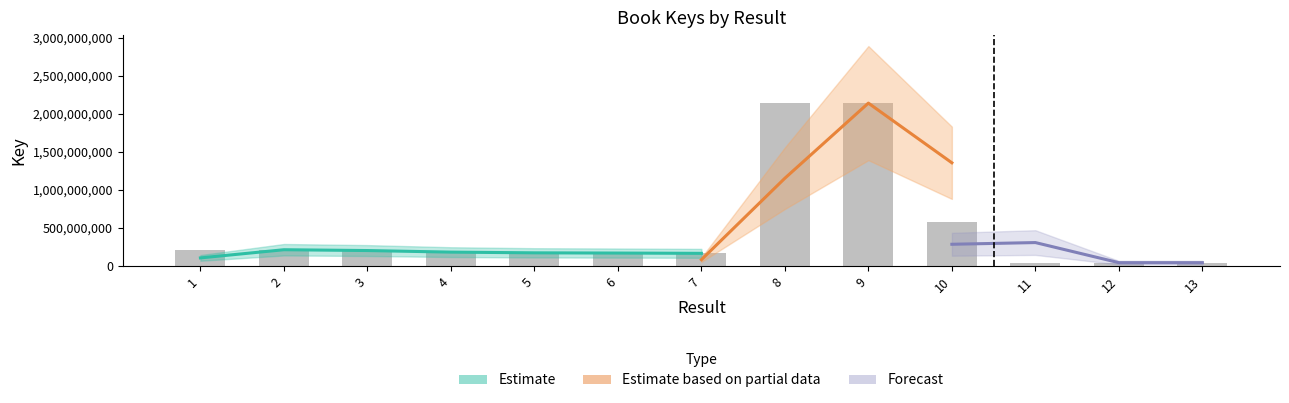

How many bars are there in total?

13